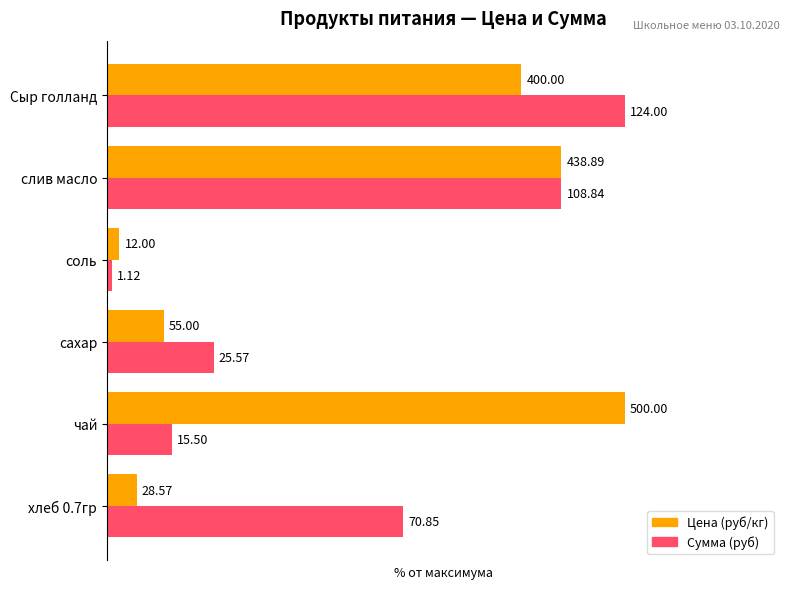

What are all the series names shown in the legend?

Цена (руб/кг), Сумма (руб)